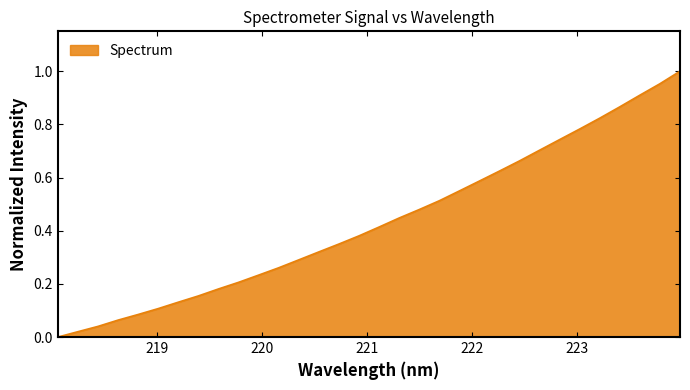

Reading left to right, list all the values displayed in this chart.

218.0596=0.0	218.2508=0.0	218.442=0.0	218.6332=0.1	218.8244=0.1	219.0156=0.1	219.2067=0.1	219.3979=0.2	219.589=0.2	219.7801=0.2	219.9712=0.2	220.1623=0.3	220.3533=0.3	220.5444=0.3	220.7354=0.4	220.9264=0.4	221.1174=0.4	221.3083=0.4	221.4993=0.5	221.6902=0.5	221.8812=0.5	222.0721=0.6	222.263=0.6	222.4538=0.7	222.6447=0.7	222.8355=0.7	223.0264=0.8	223.2172=0.8	223.408=0.9	223.5987=0.9	223.7895=1.0	223.9802=1.0